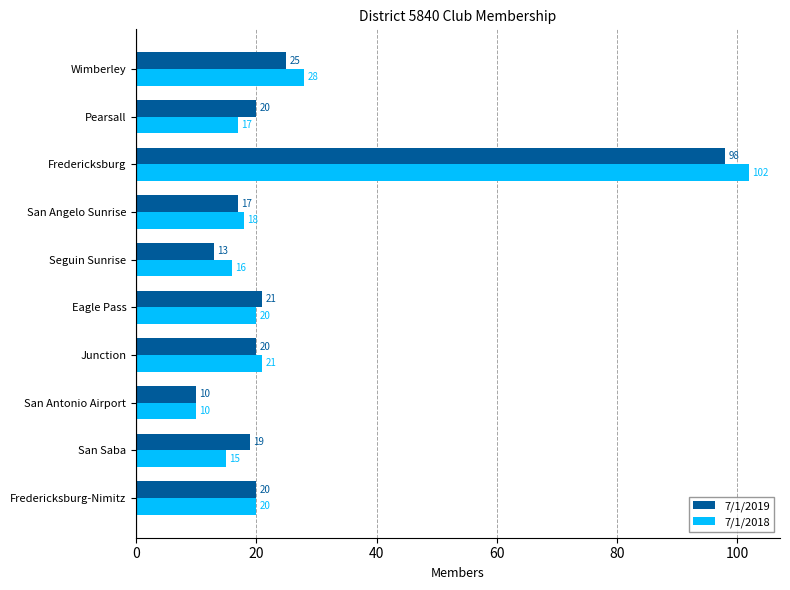

What is the approximate value of 7/1/2018 at San Antonio Airport?

10